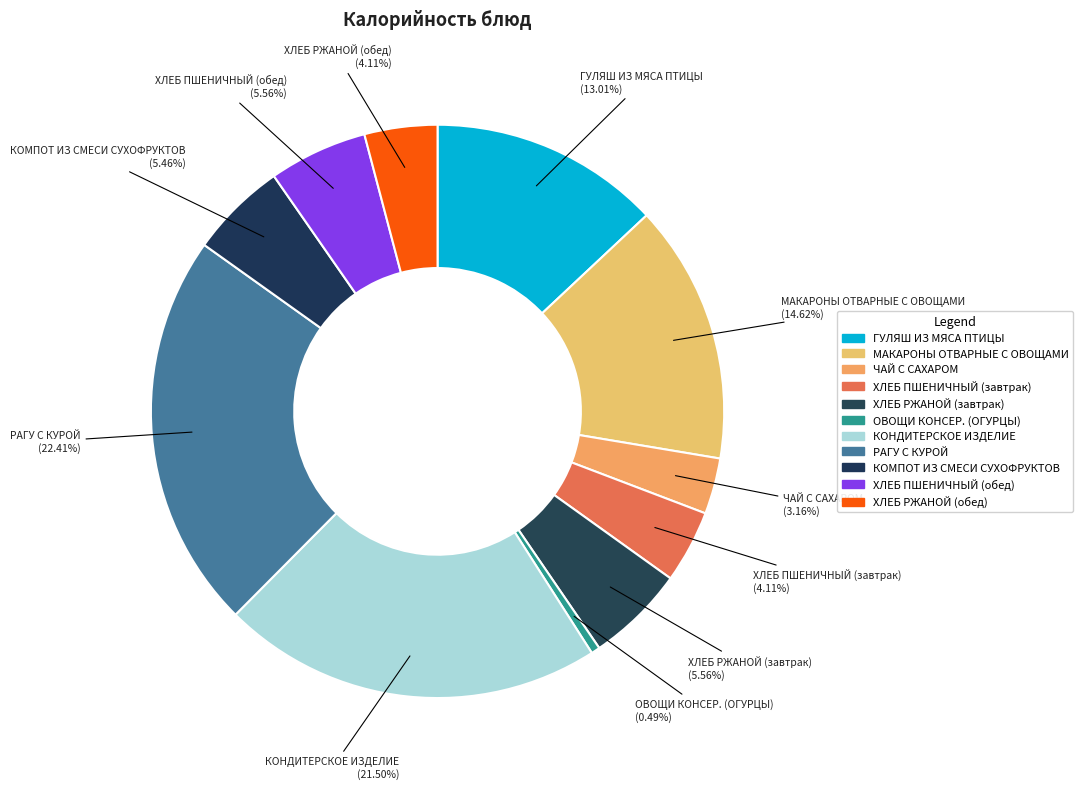

Count the number of slices in the pie.

11